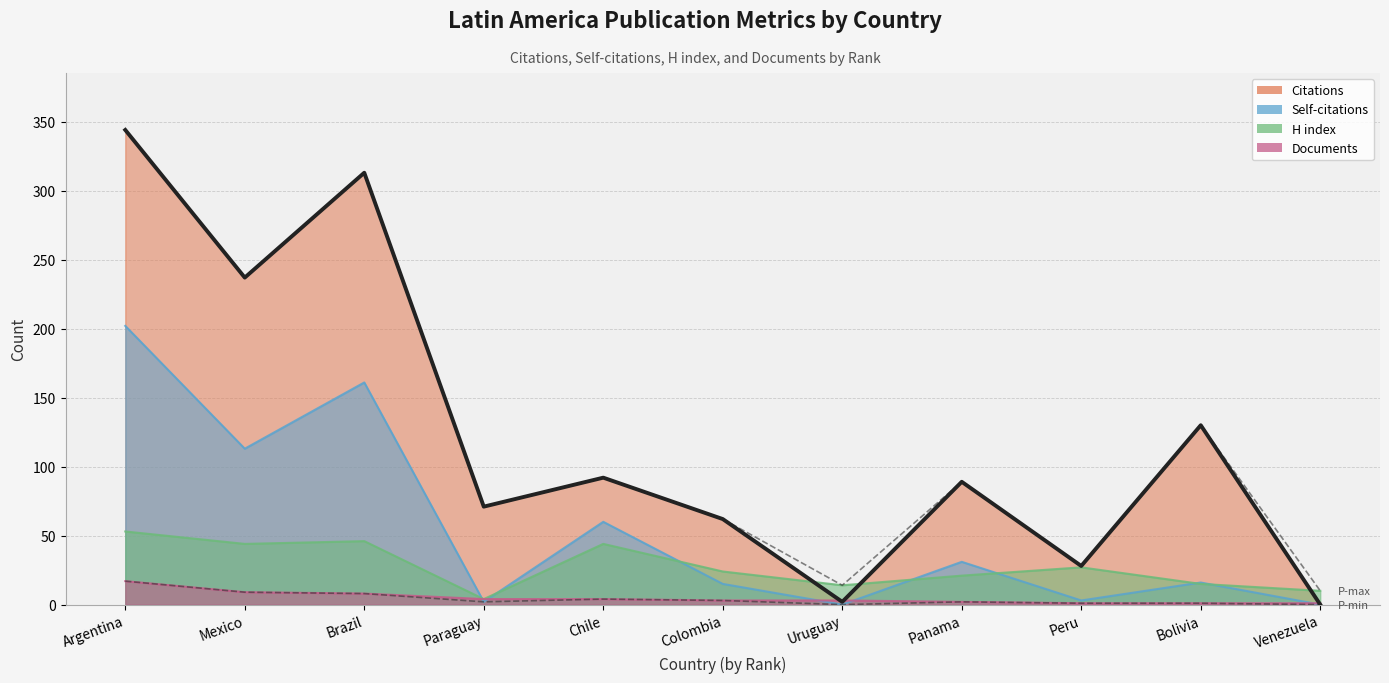

What is the difference between the H index values at Venezuela and Chile?

34